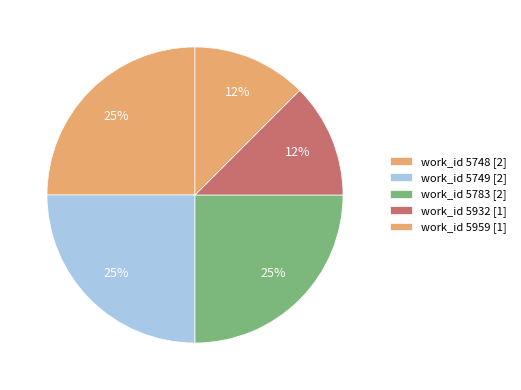

Does any single category account for the majority?

No